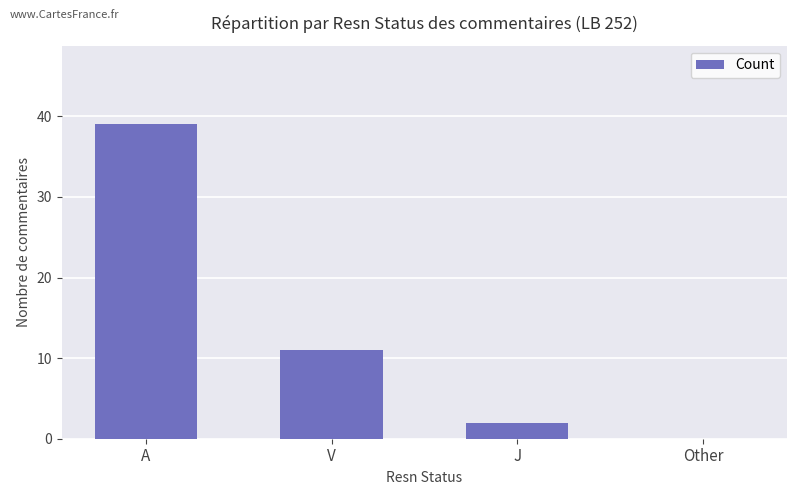

Where is the data nearest to the value 19?

V